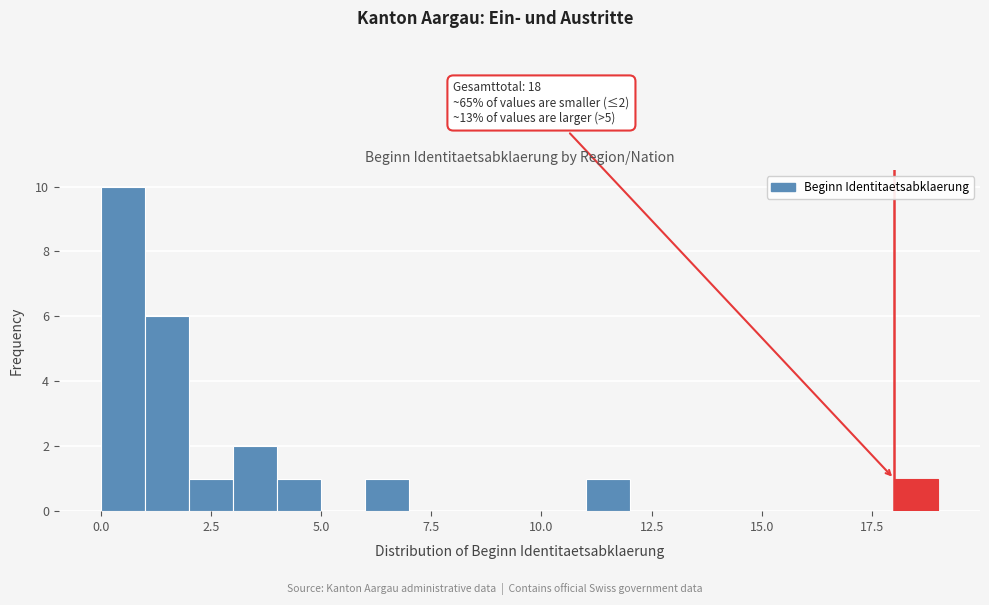

Around what value on the x-axis is the tallest bar? Give the approximate position of its centre, as read against the axis.

0.5